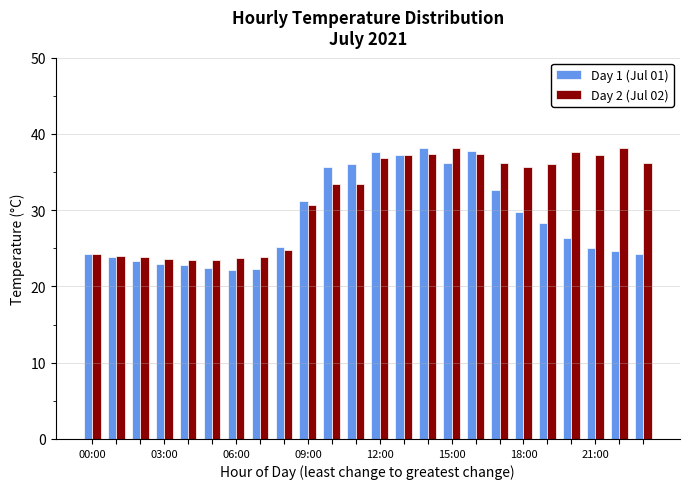

How many bars are there in each group?

2